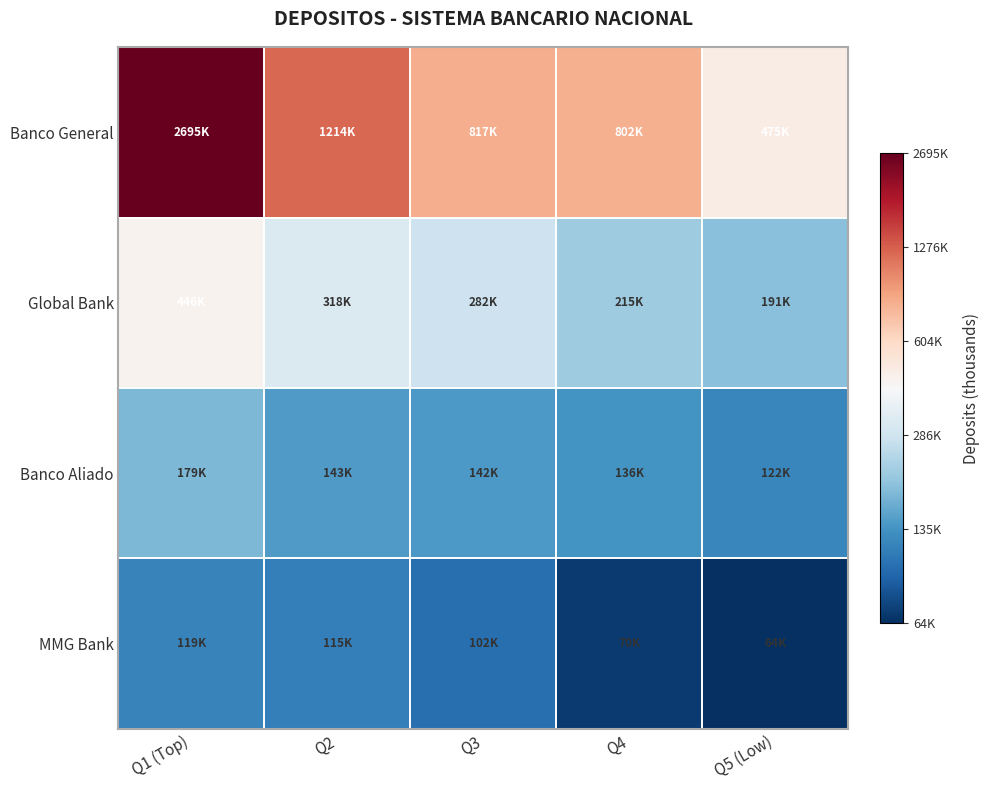

Reading left to right, list all the values displayed in this chart.

Banco General: Q1 (Top)=6.4	Q2=6.1	Q3=5.9	Q4=5.9	Q5 (Low)=5.7
Global Bank: Q1 (Top)=5.6	Q2=5.5	Q3=5.4	Q4=5.3	Q5 (Low)=5.3
Banco Aliado: Q1 (Top)=5.3	Q2=5.2	Q3=5.2	Q4=5.1	Q5 (Low)=5.1
MMG Bank: Q1 (Top)=5.1	Q2=5.1	Q3=5.0	Q4=4.8	Q5 (Low)=4.8